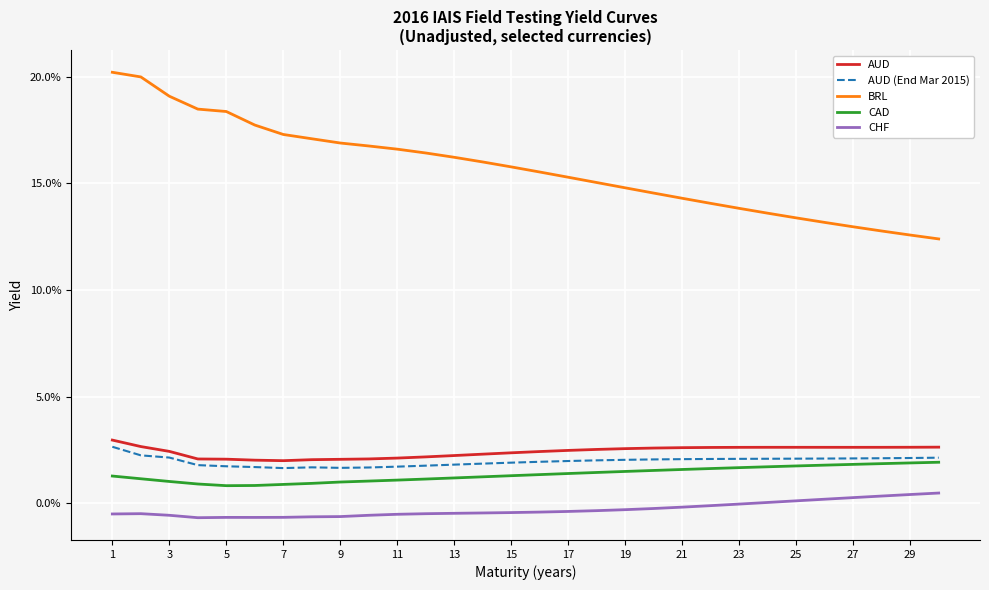

Does the chart display data point markers on the line(s)?

No